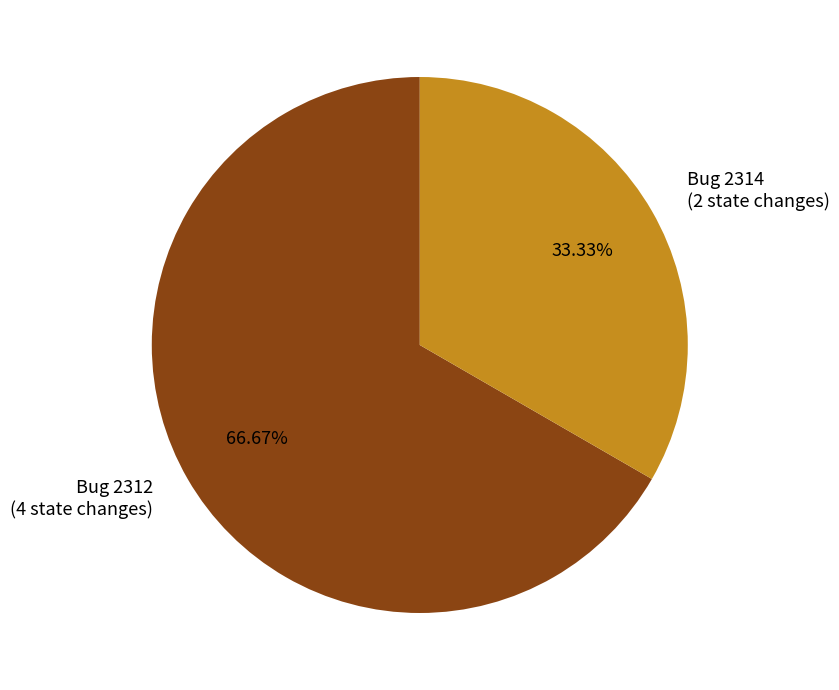

Does any single category account for the majority?

Yes